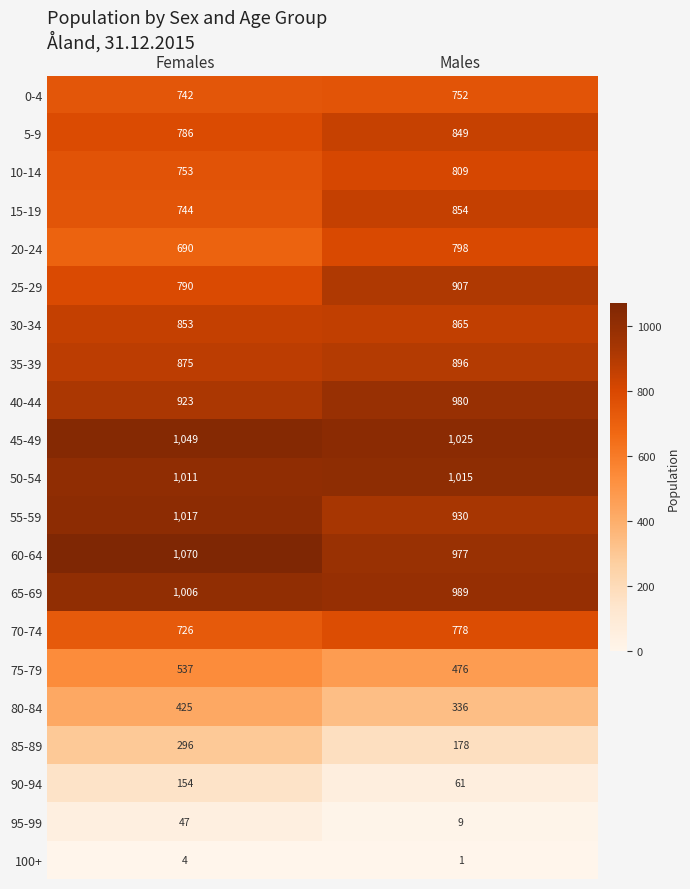

What is the total value across all series at Males?

14485